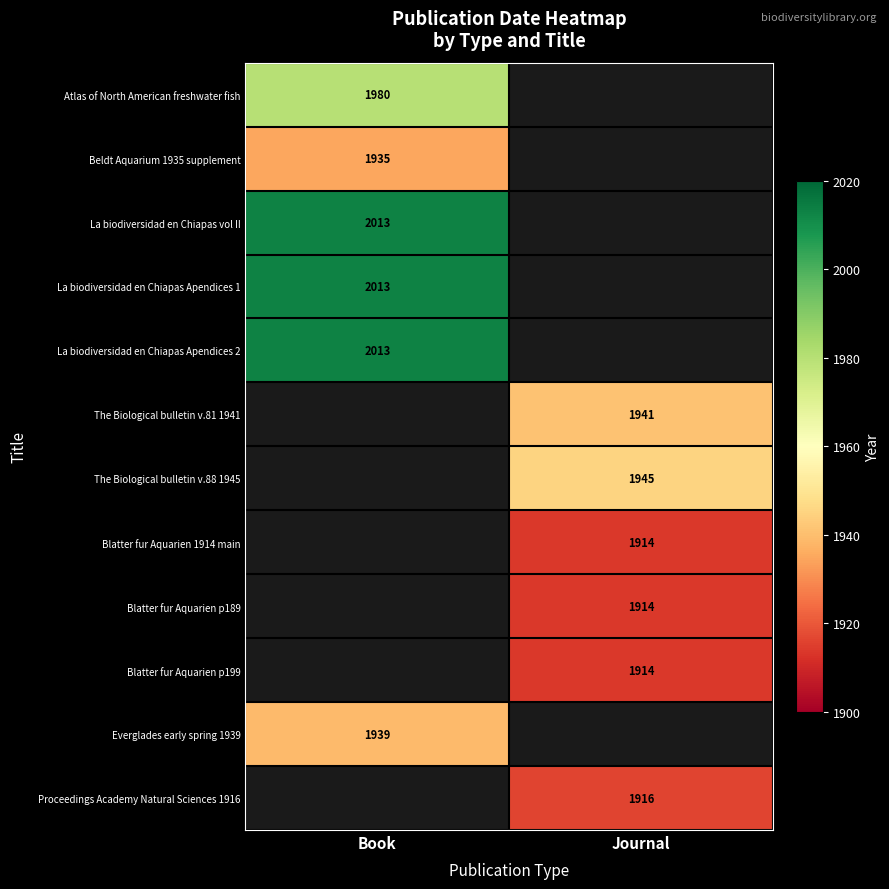

Is it true that Blatter fur Aquarien 1914 main equals 1914 at Journal?

True